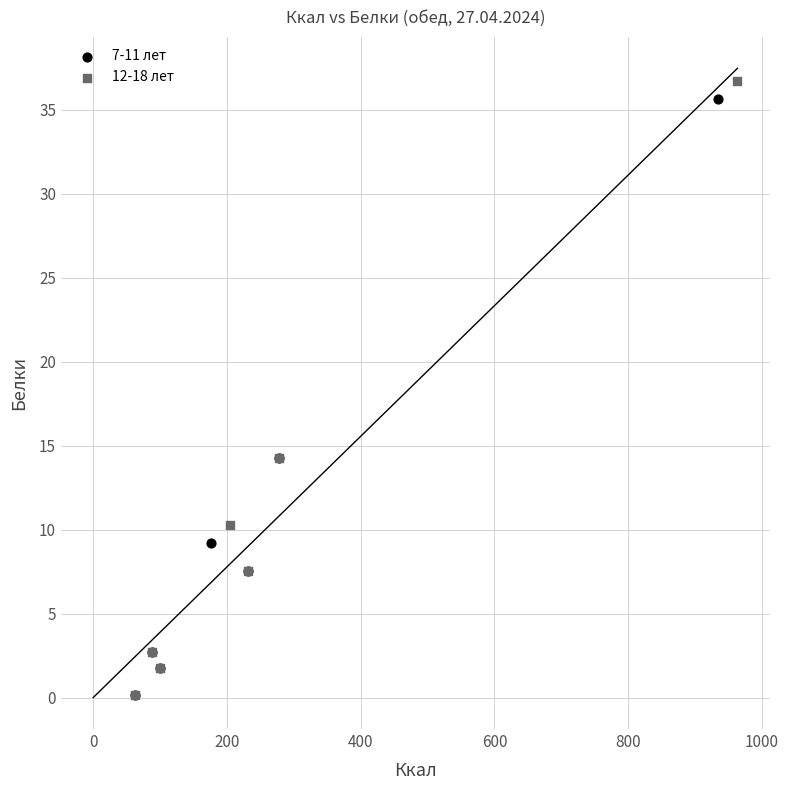

Which series has the largest Y range (max minus min)?

12-18 лет